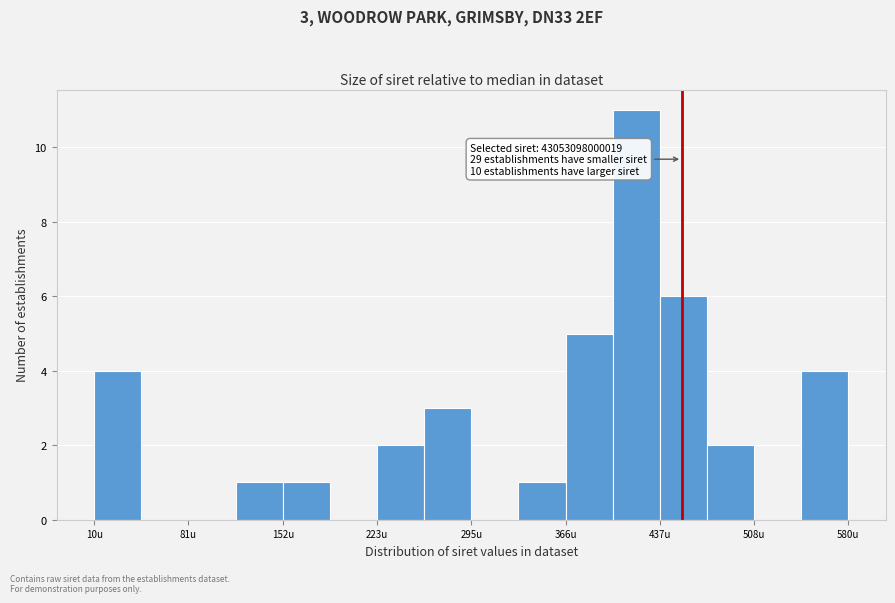

Read against the x-axis, roughly where is the centre of the tallest bar?

420